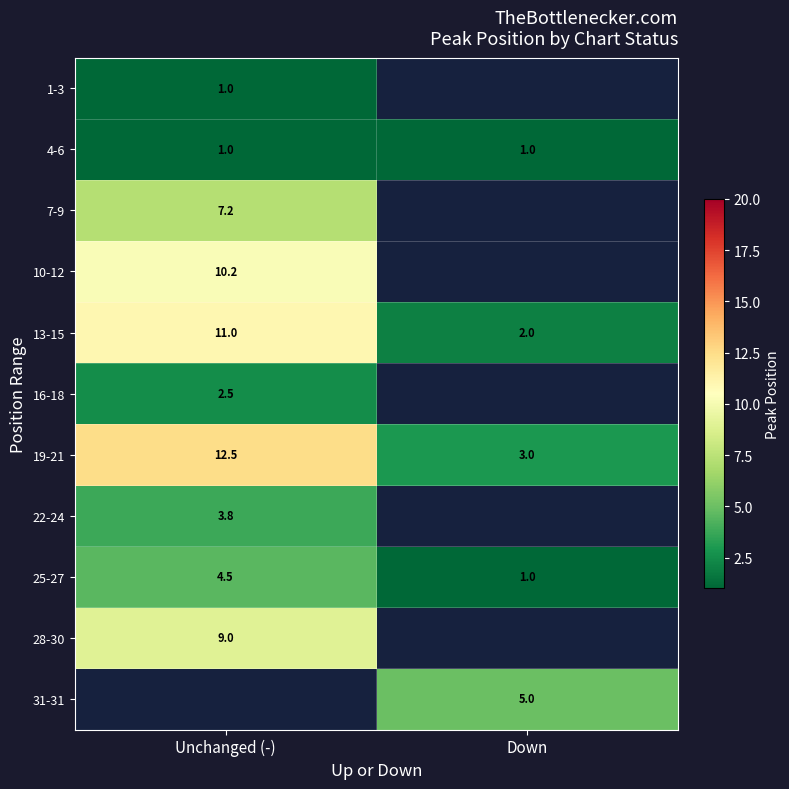

At which label does 25-27 first exceed 4?

Unchanged (-)